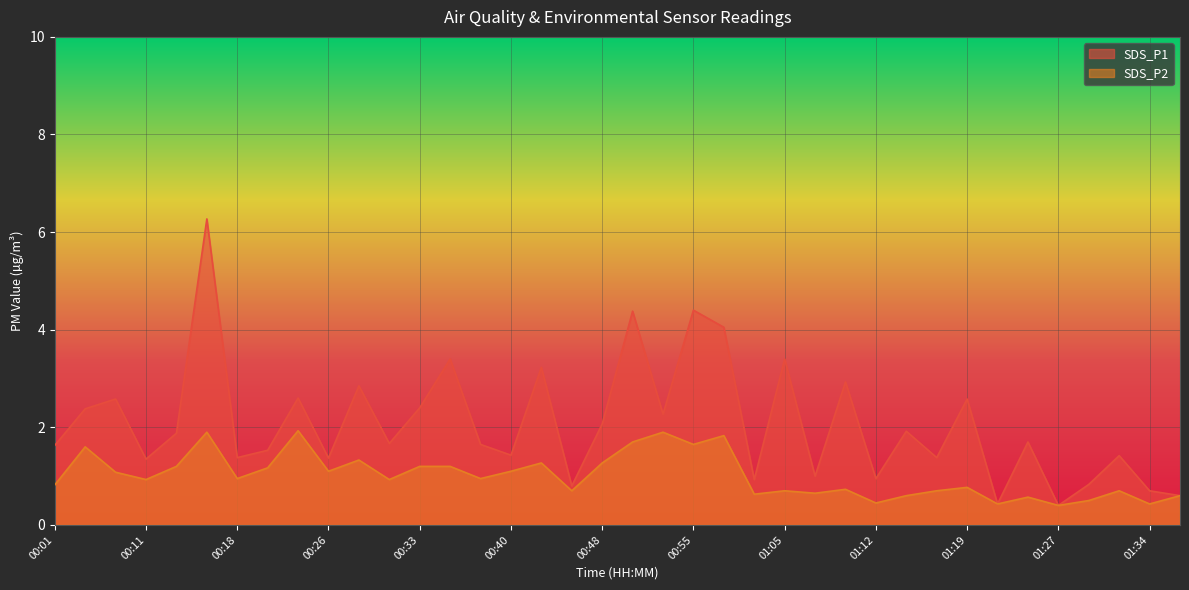

At which label is SDS_P1 closest to 3?

01:10